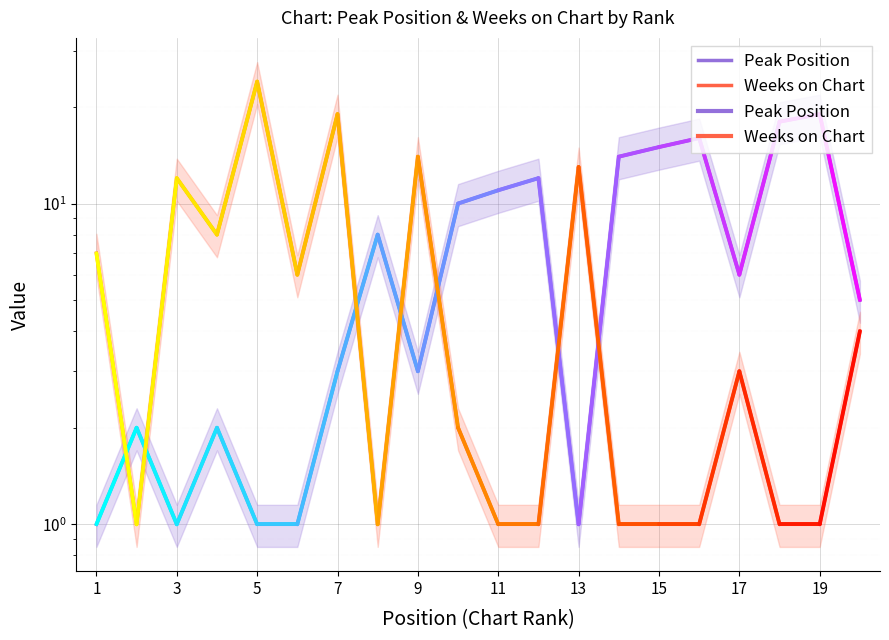

Which series ends up on top after the final intersection of Weeks on Chart and Peak Position?

Peak Position